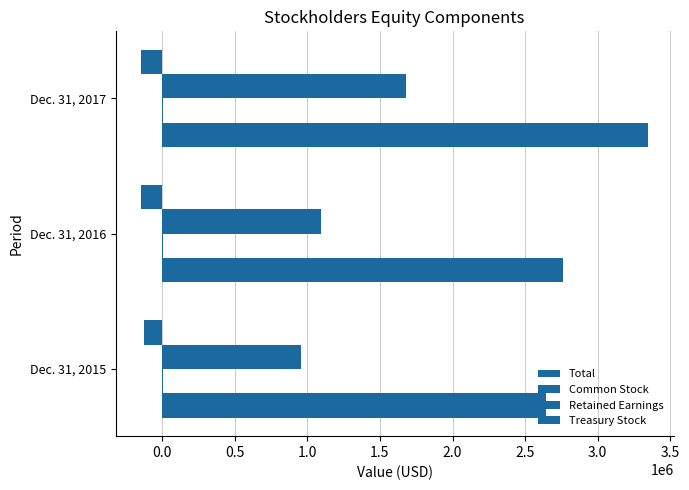

What is the difference between the maximum and minimum values in the Total series?

706047